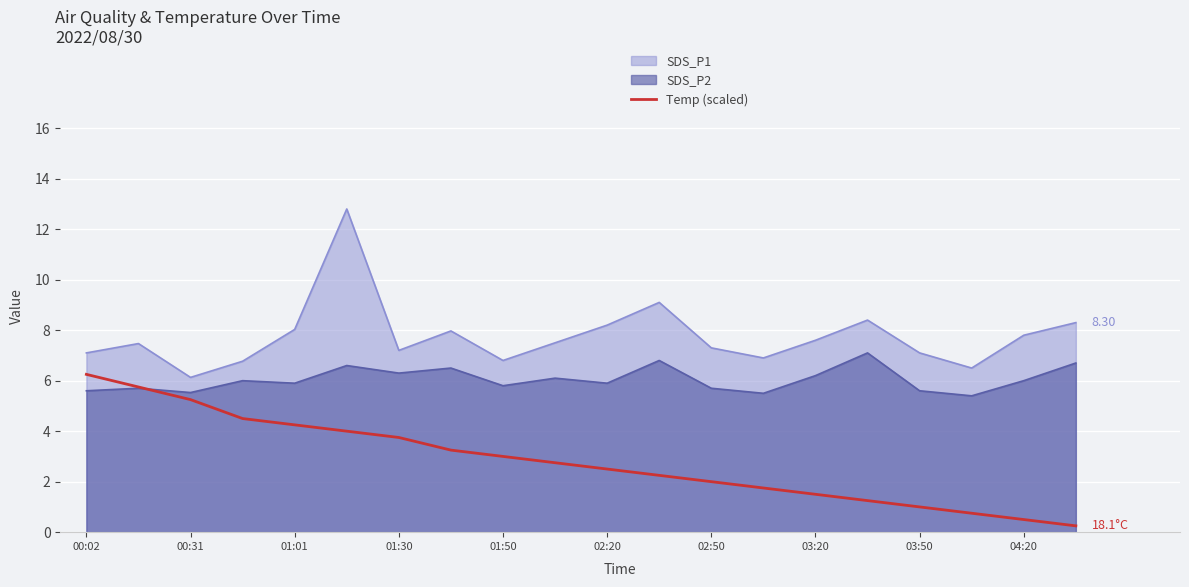

Rank the series by their average value, from highest to lowest.

SDS_P1, SDS_P2, Temp (scaled)